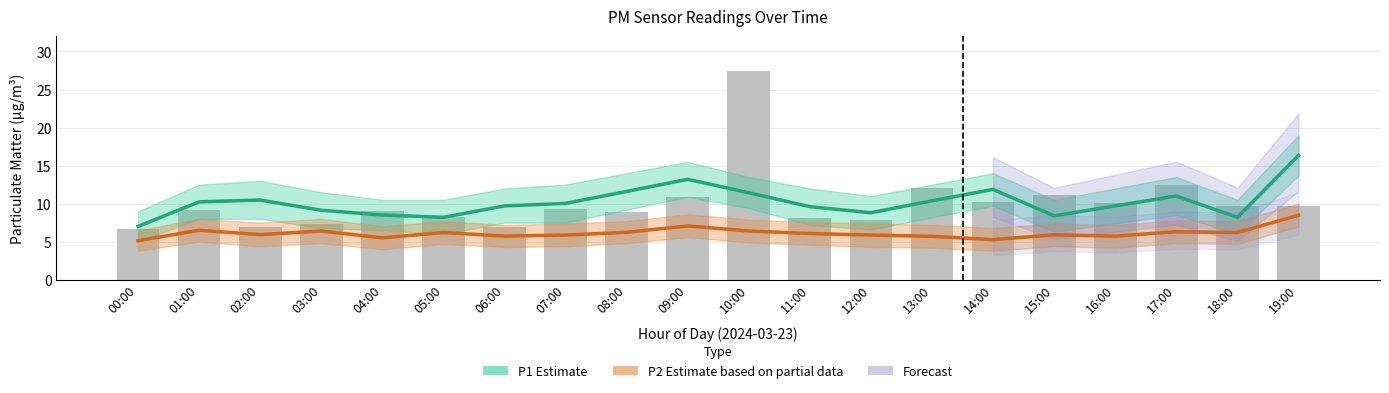

Between 02:00 and 12:00, which is larger?

02:00